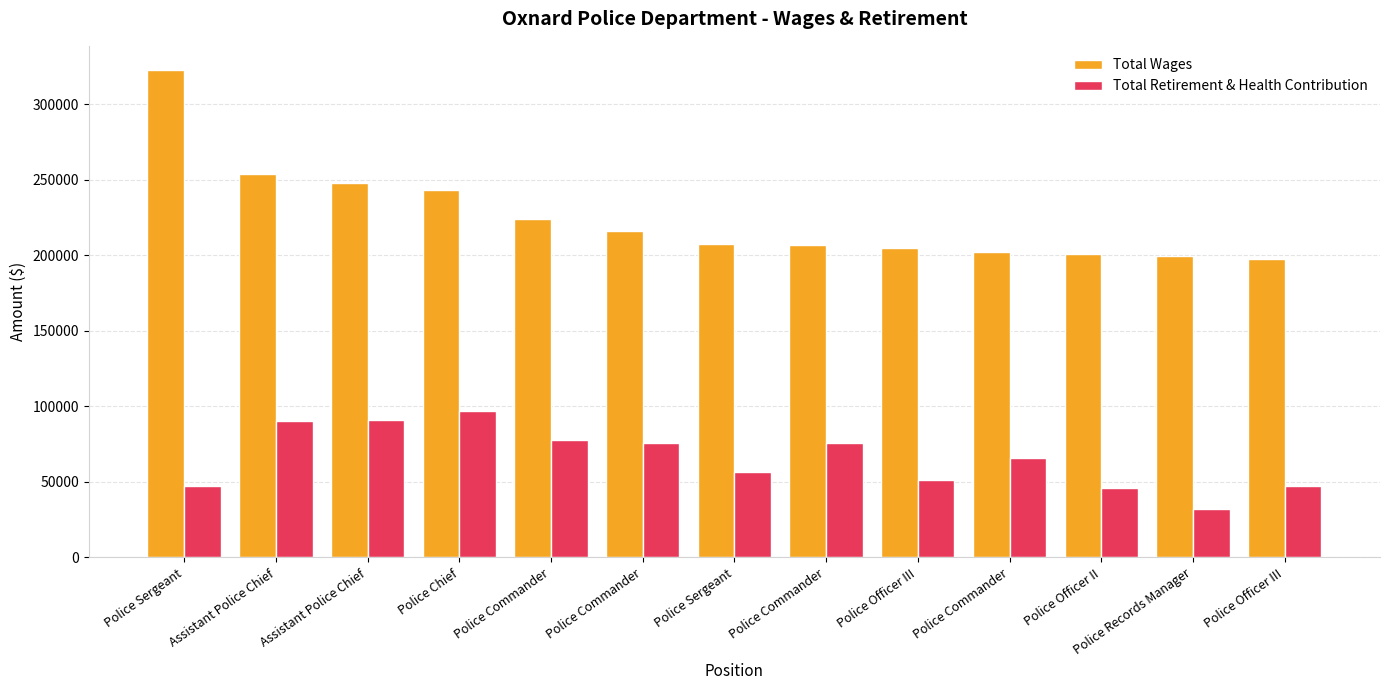

How many bars are there in total?

26